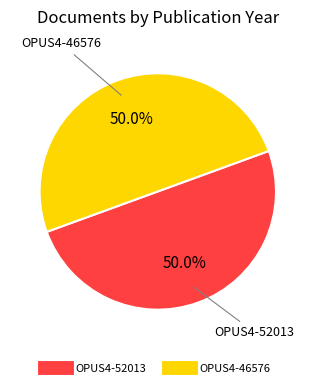

What is the ratio of the value at OPUS4-46576 to the value at OPUS4-52013?

1.0